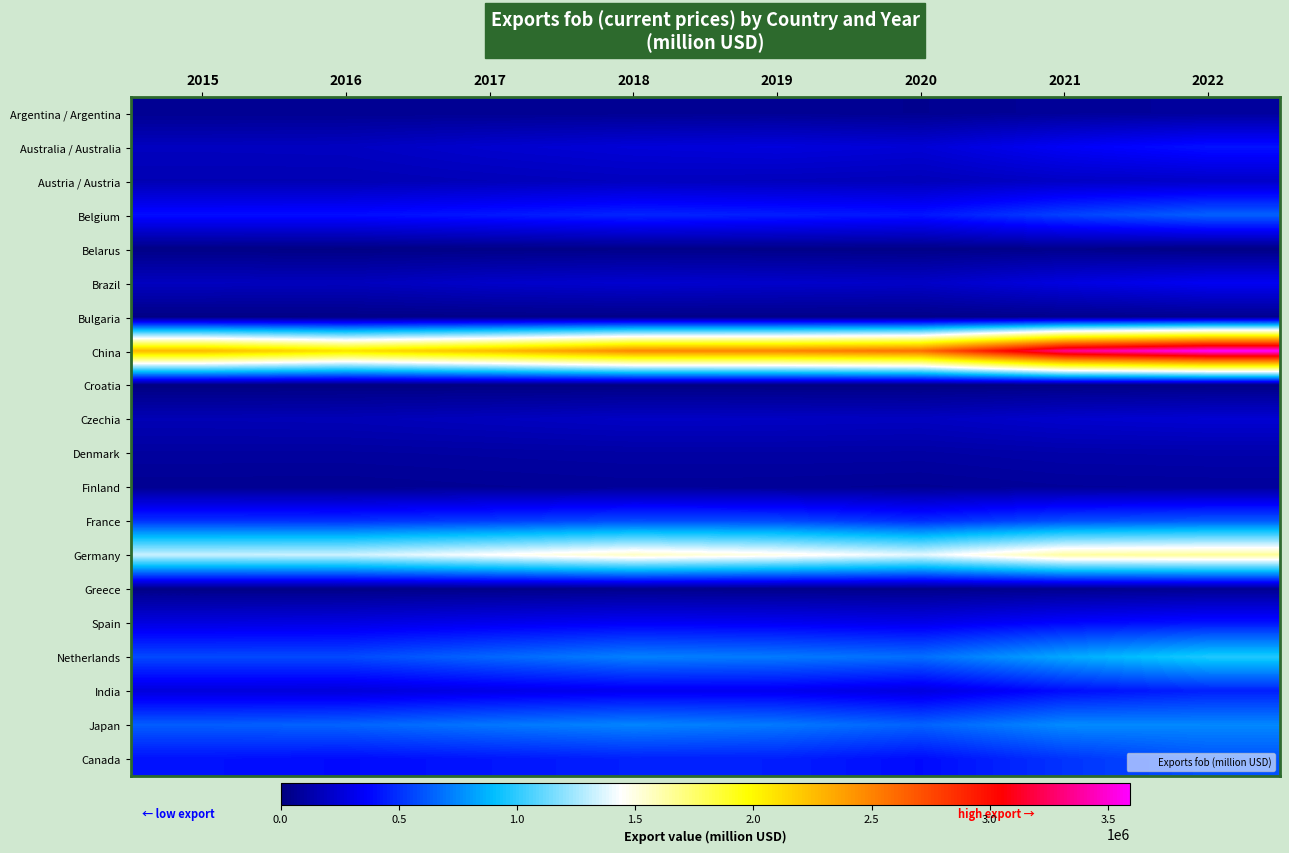

At which category does the chart reach its peak across all series?

2022